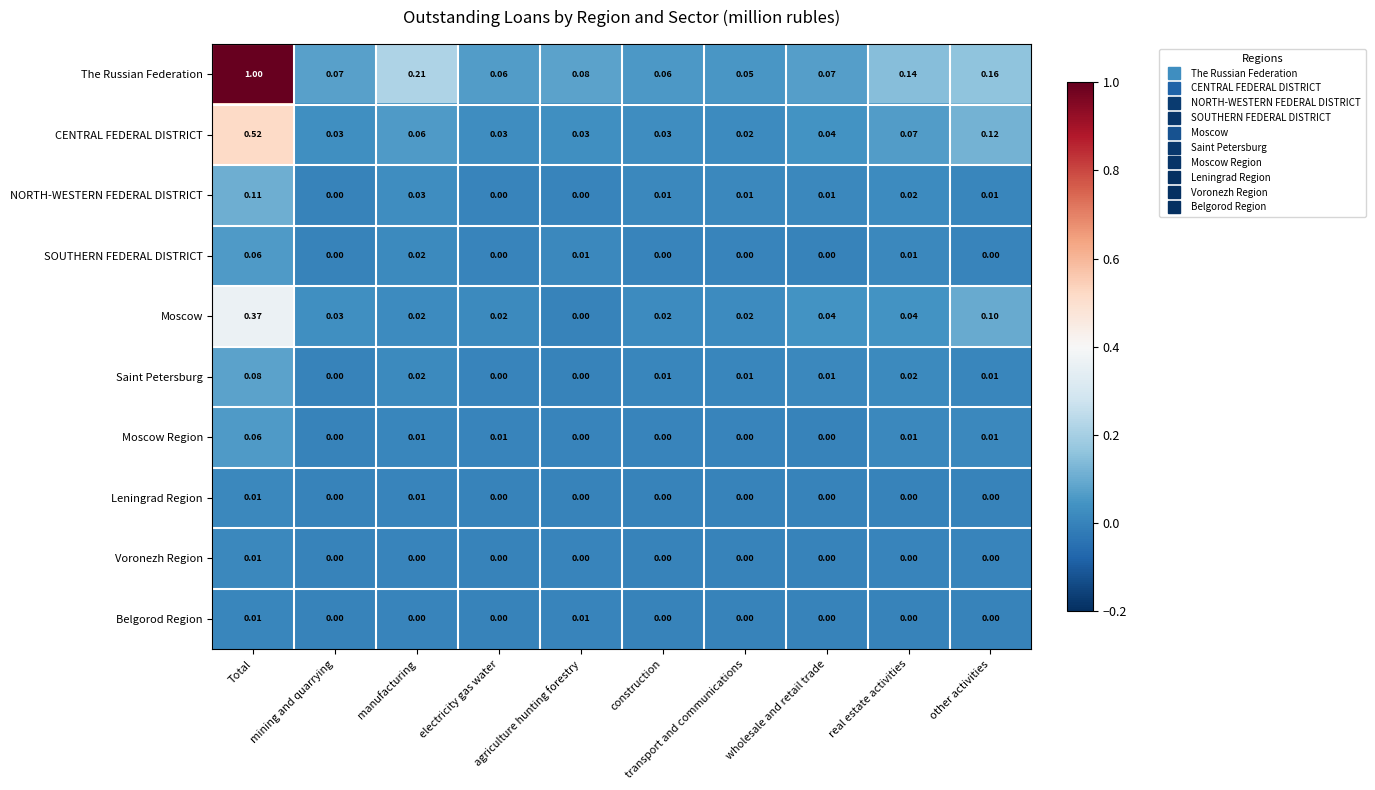

Which series has the largest total across all categories?

The Russian Federation